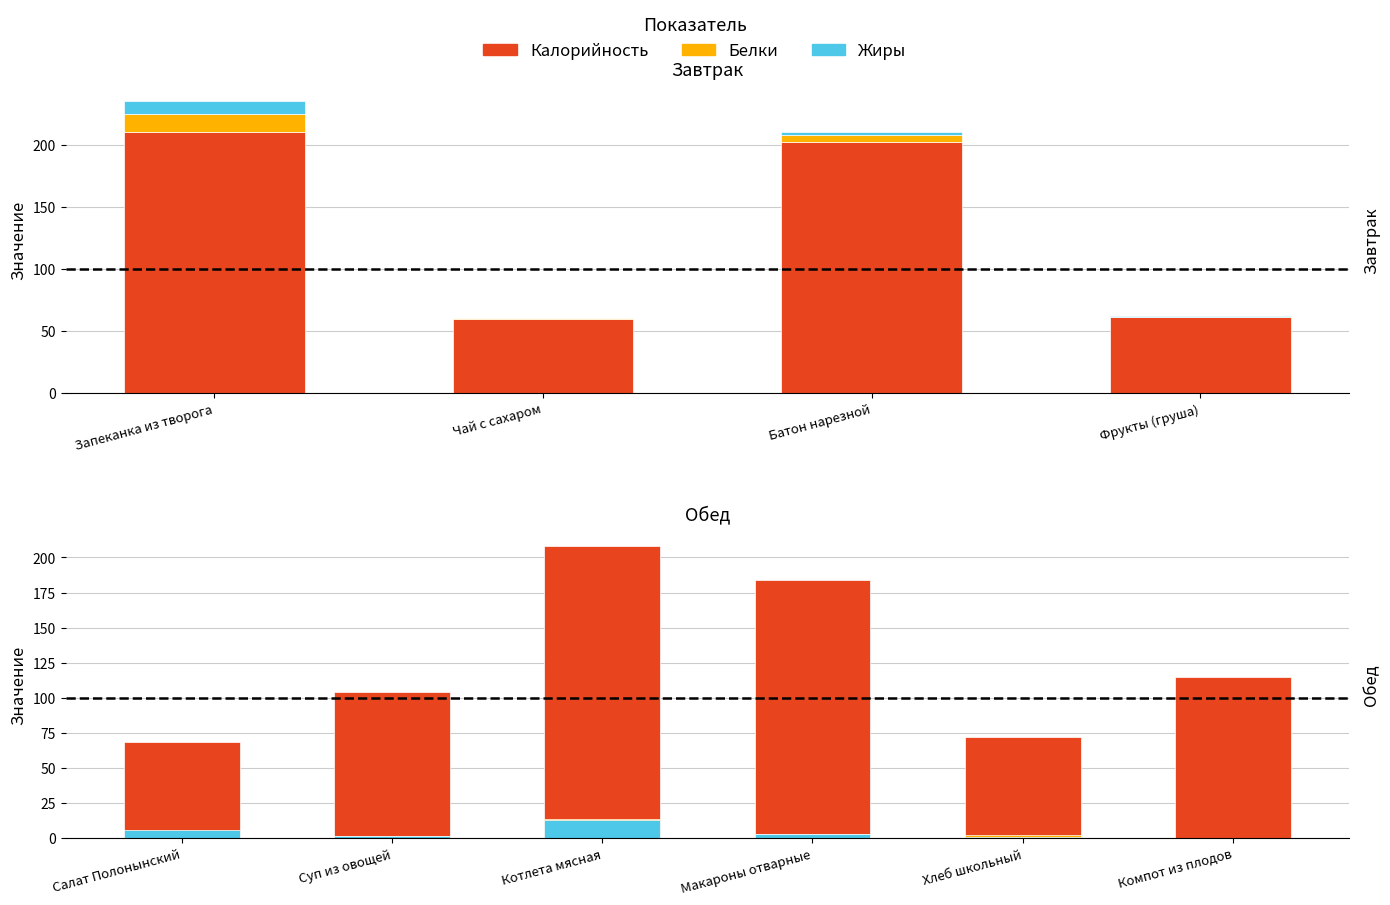

What is the sum of all Жиры values?

24.5